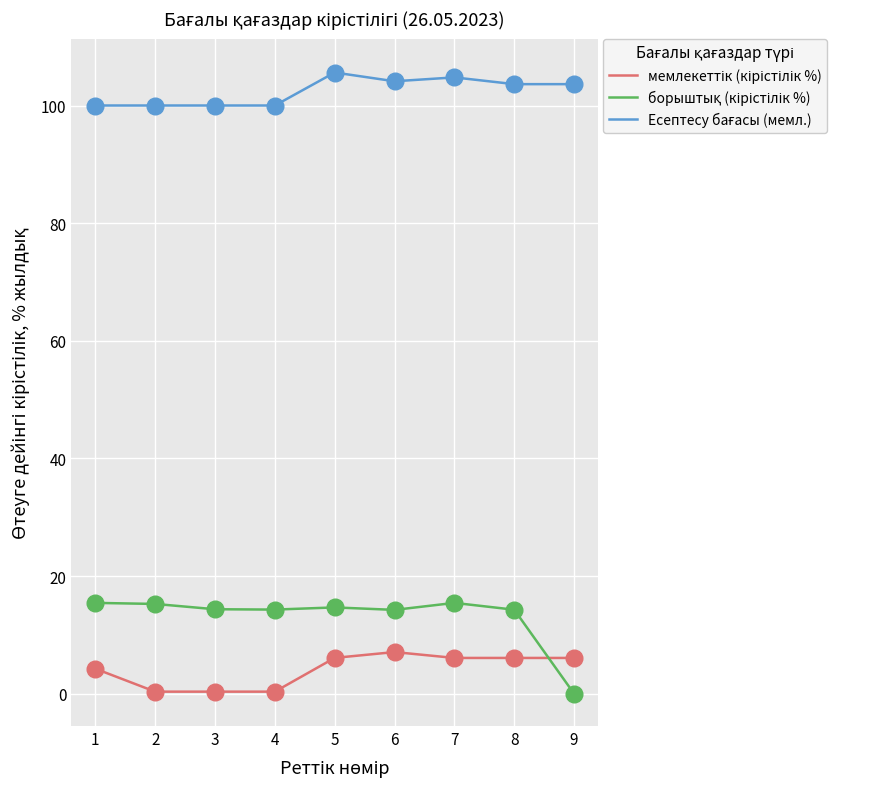

What is the maximum value shown in the chart?

105.6